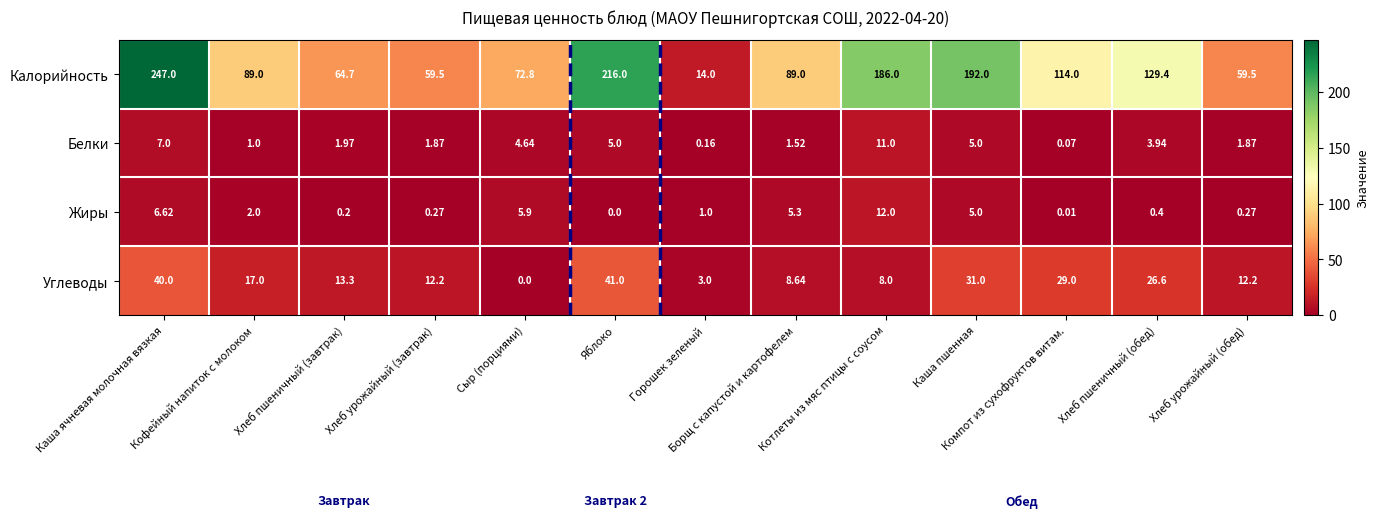

Where does the Калорийность series first go above 89?

Каша ячневая молочная вязкая